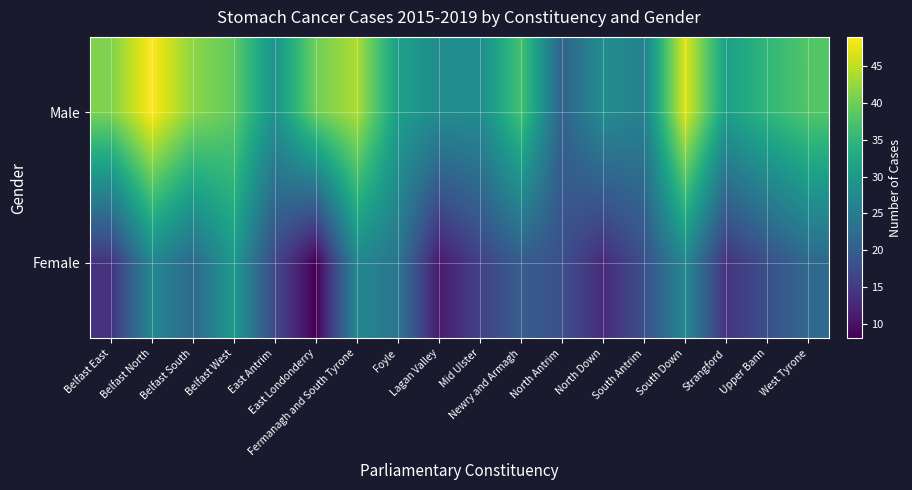

Rank the series at East Antrim from lowest to highest value.

Female, Male